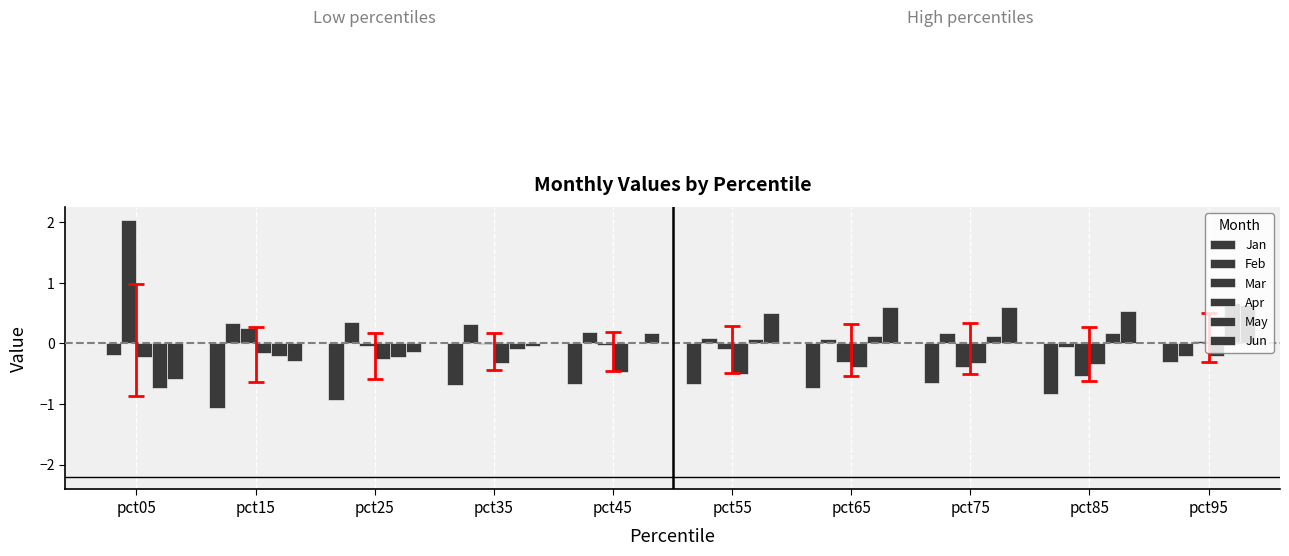

Are the bars horizontal?

No